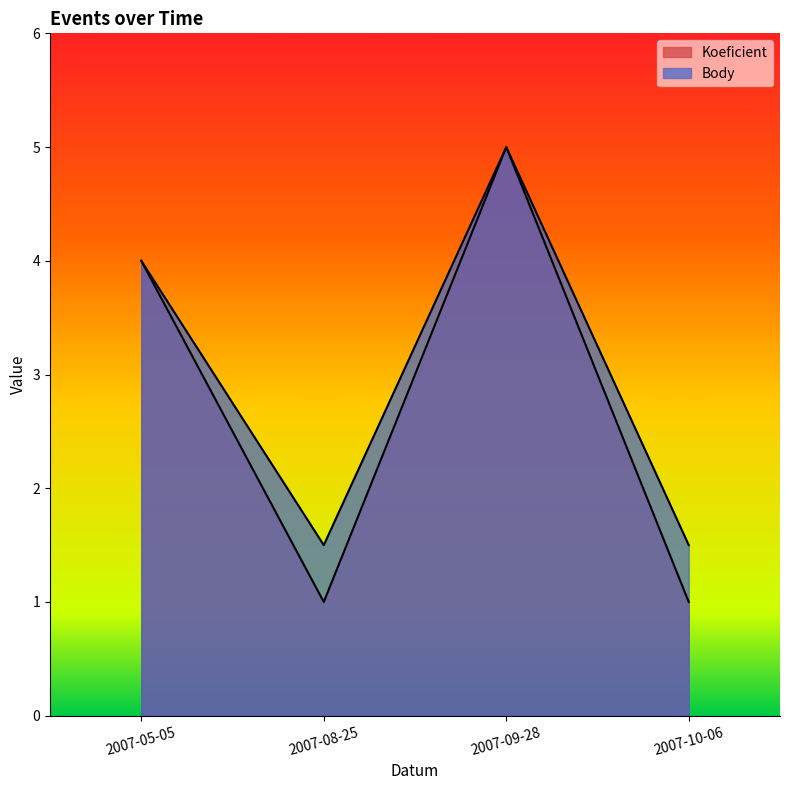

At which label does Body reach its peak?

2007-09-28